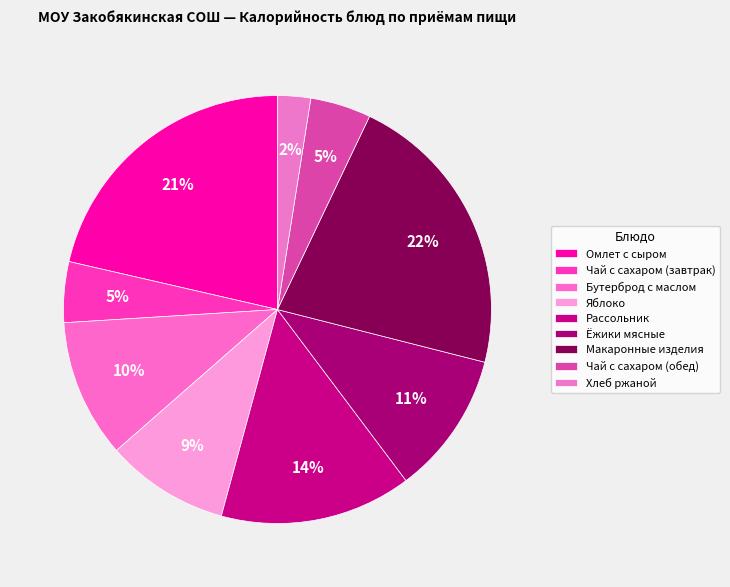

Approximately how many times larger is the value at Хлеб ржаной compared to Бутерброд с маслом?

0.2